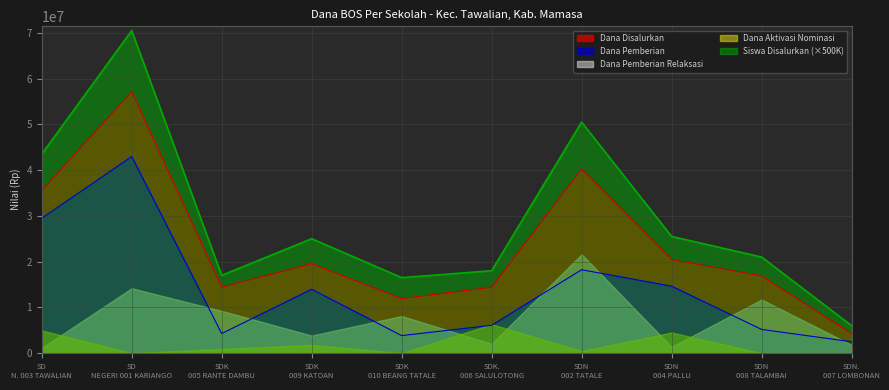

What is the value of the Dana Pemberian point at the 2nd from the left?

42975000